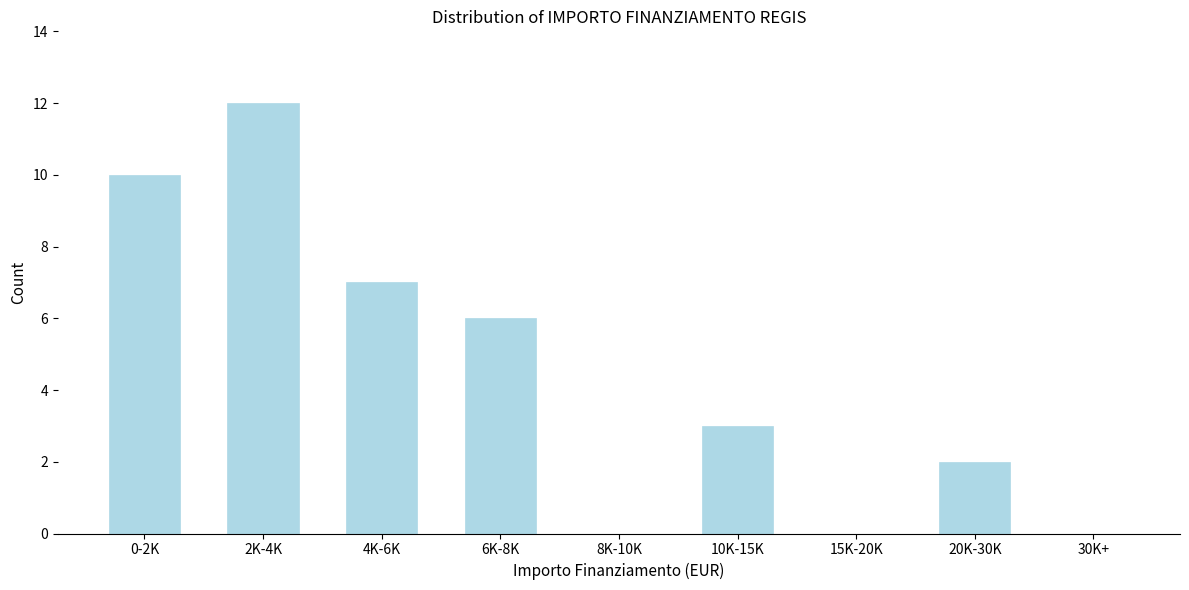

Reading left to right, list all the values displayed in this chart.

0-2K=10	2K-4K=12	4K-6K=7	6K-8K=6	8K-10K=0	10K-15K=3	15K-20K=0	20K-30K=2	30K+=0